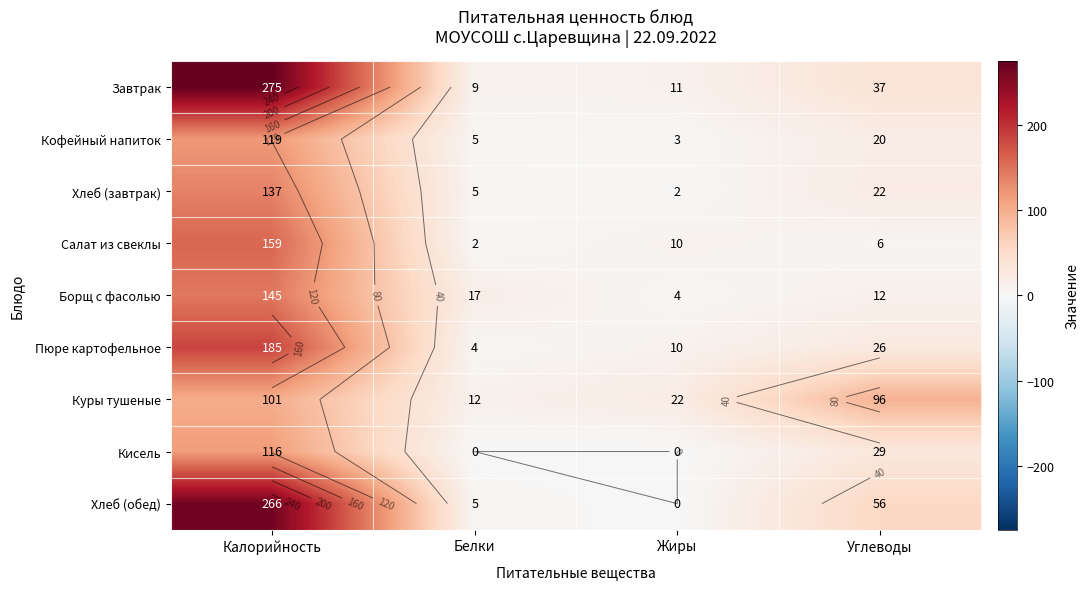

True or false: Хлеб (обед) has a value of 0 at Жиры.

True